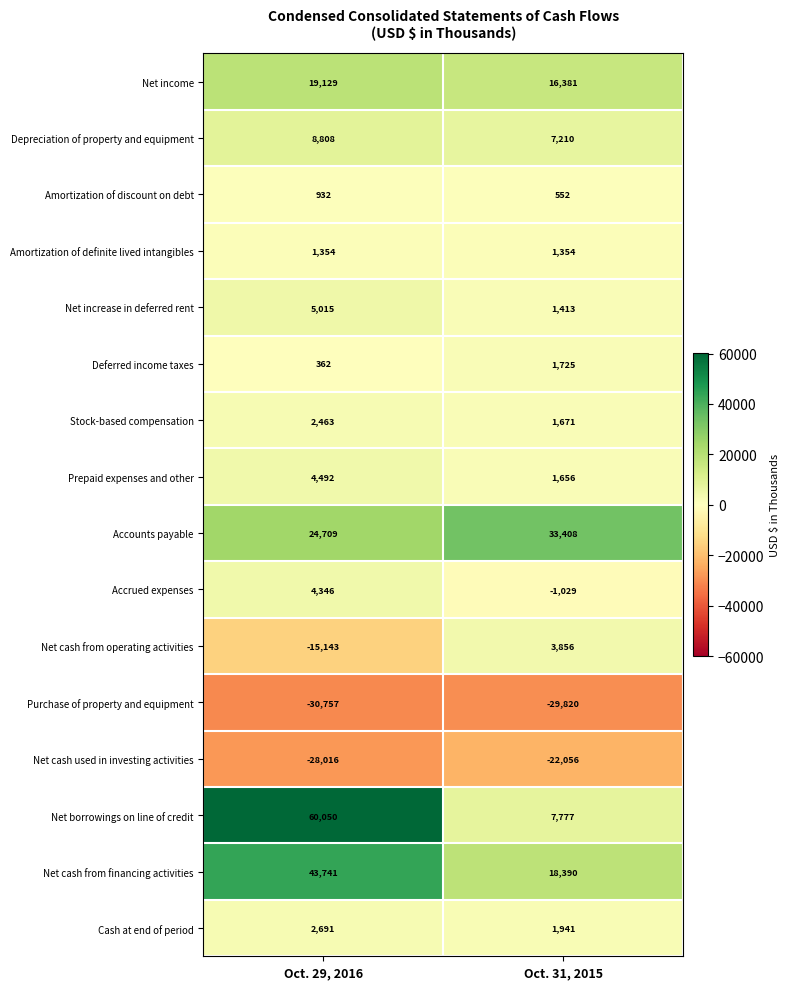

Rank the series by their maximum value, from highest to lowest.

Net borrowings on line of credit, Net cash from financing activities, Accounts payable, Net income, Depreciation of property and equipment, Net increase in deferred rent, Prepaid expenses and other, Accrued expenses, Net cash from operating activities, Cash at end of period, Stock-based compensation, Deferred income taxes, Amortization of definite lived intangibles, Amortization of discount on debt, Net cash used in investing activities, Purchase of property and equipment